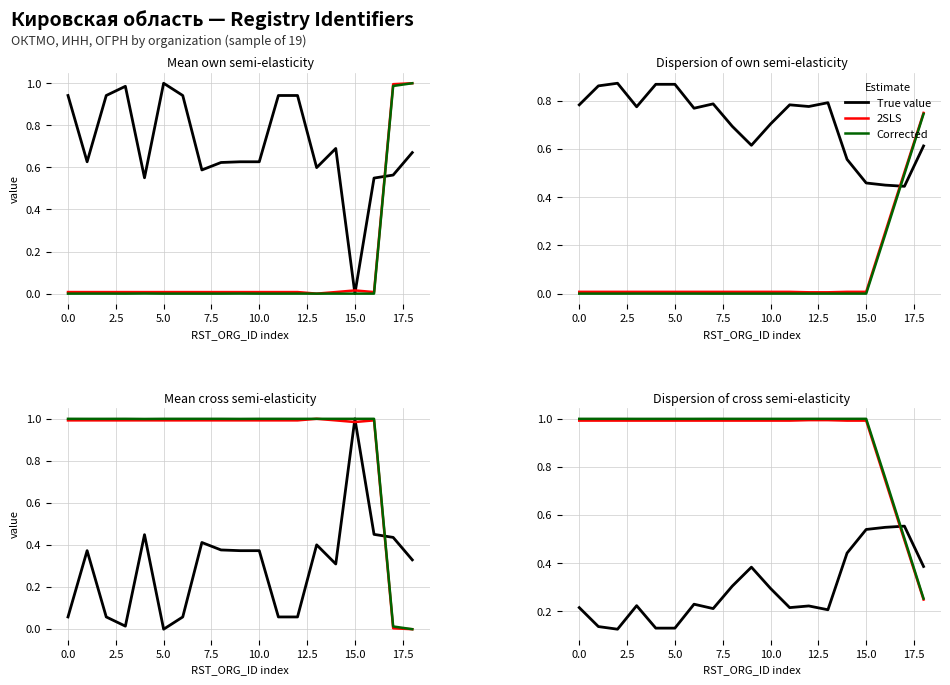

Between 5.0 and 17, which series saw the biggest shift?

2SLS